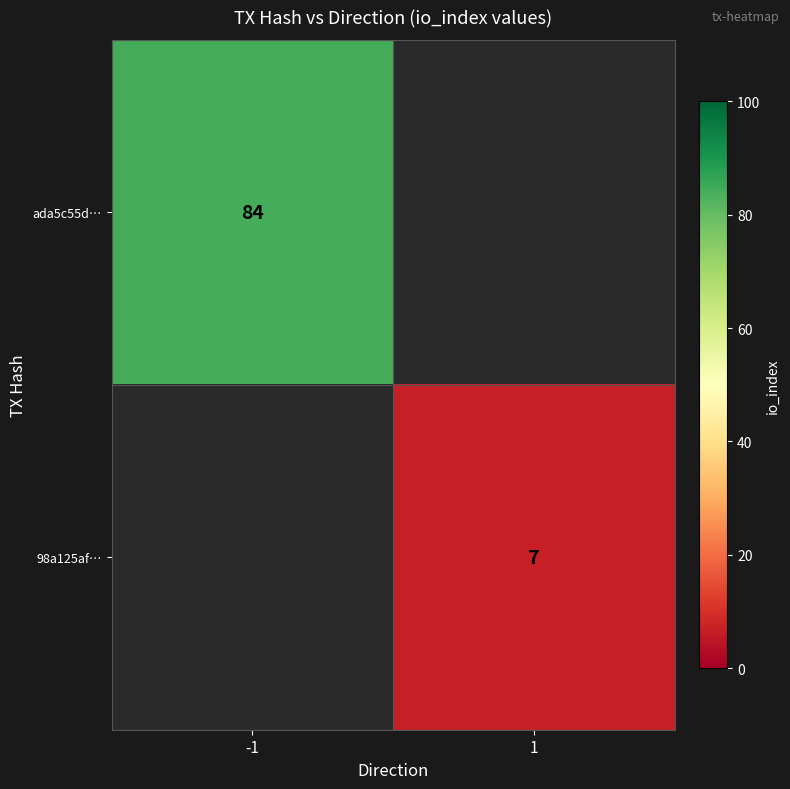

What is the greatest value displayed?

84.0